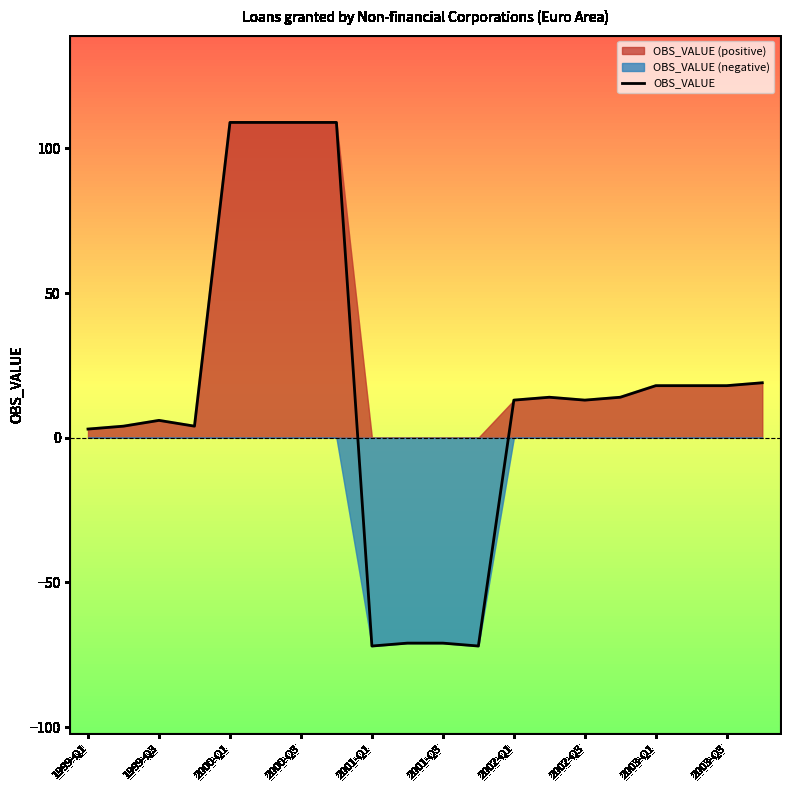

What is the sum of all values?

294